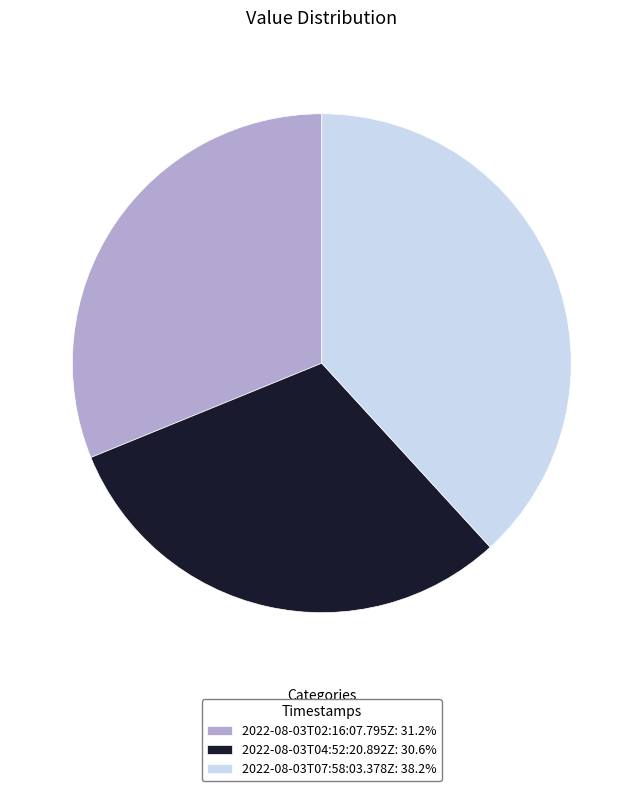

True or false: 2022-08-03T02:16:07.795Z accounts for 31% of the total.

True